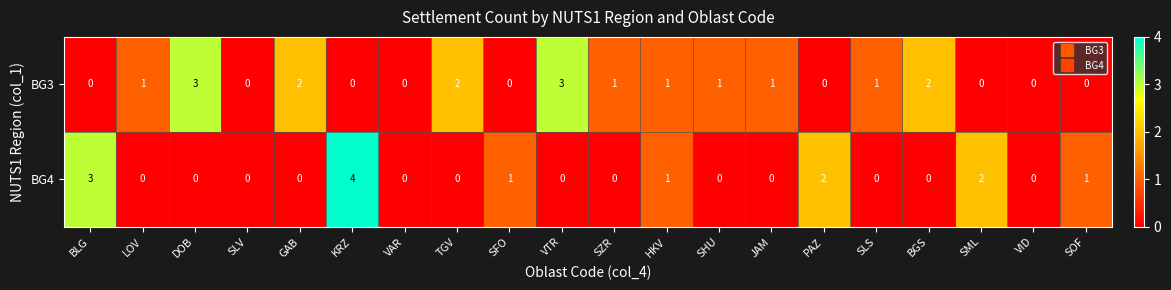

At which category does the chart reach its peak across all series?

KRZ